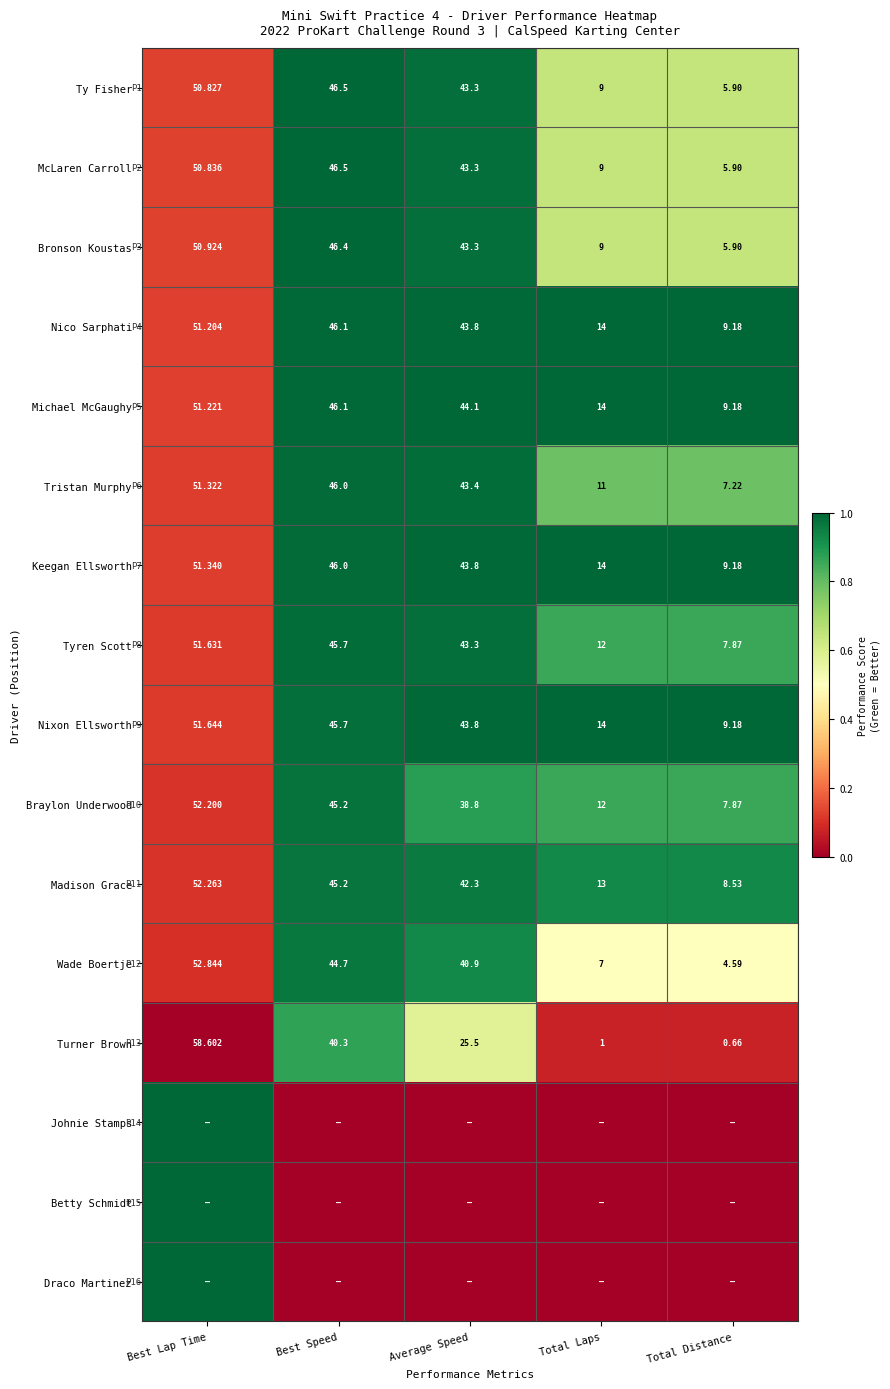

List the labels in order of Tristan Murphy value, largest first.

Best Lap Time, Best Speed, Average Speed, Total Laps, Total Distance